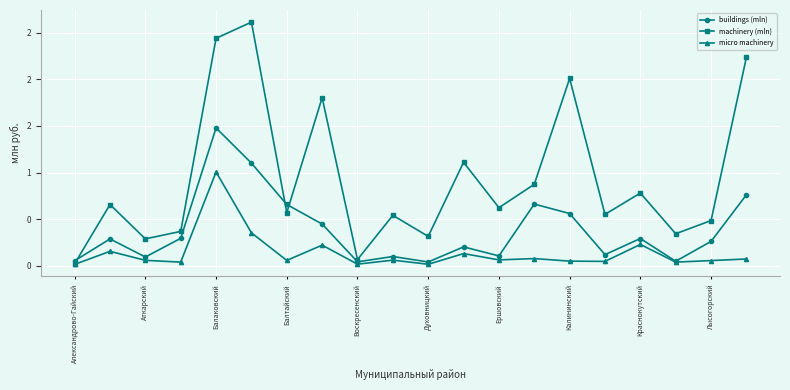

Does the chart have visible grid lines?

Yes